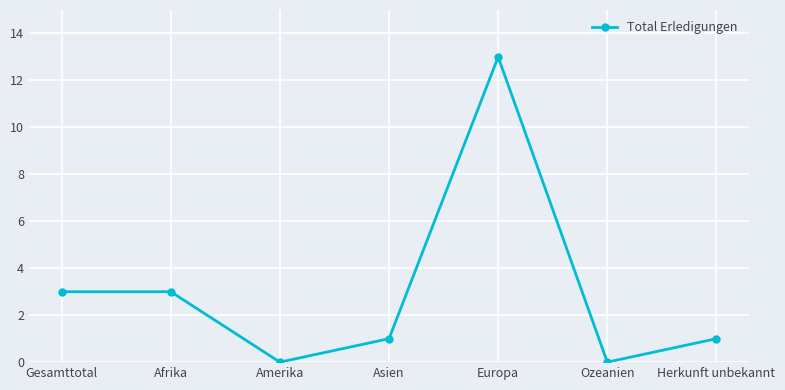

What position from the left is Ozeanien?

6